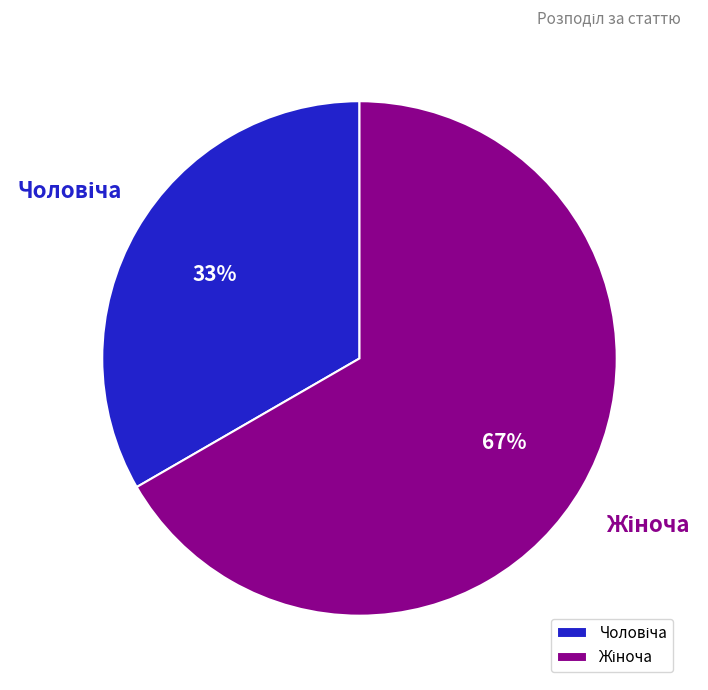

To the nearest percent, what is the average slice percentage?

50%